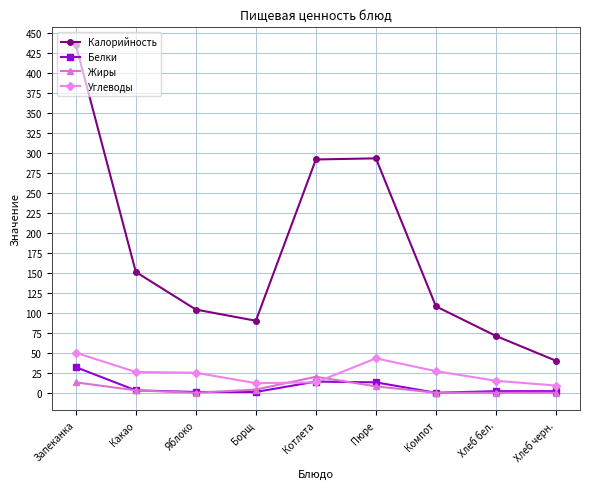

True or false: Жиры and Калорийность intersect in this chart.

False